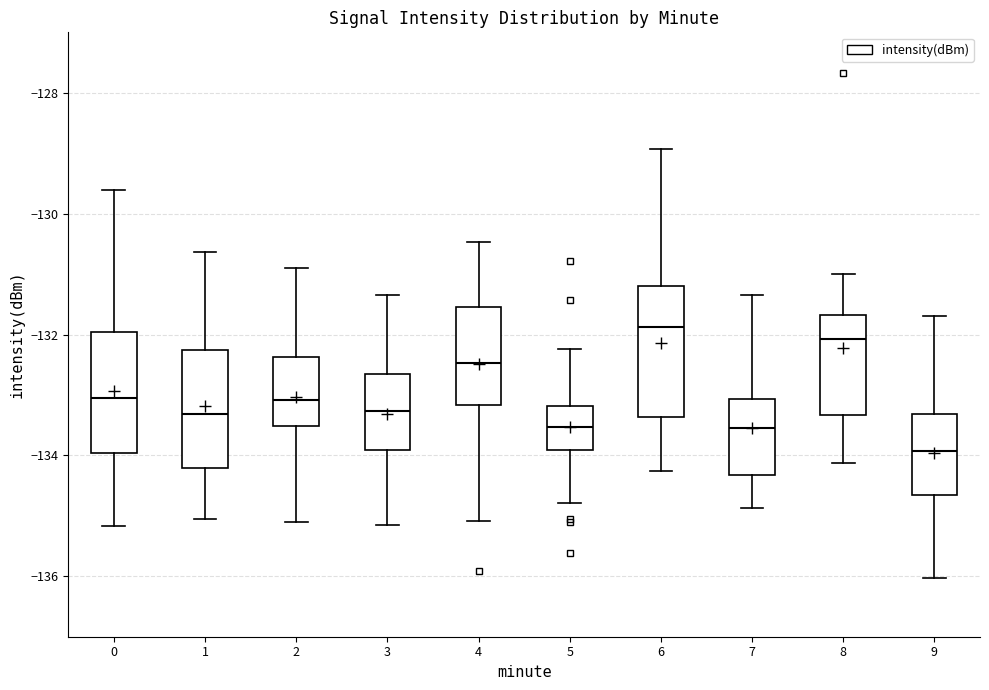

Where is the lower edge of the box at x = 3 on the y-axis? The values are not printed on the chart, so give them approximately, as read against the axis.

-134.0